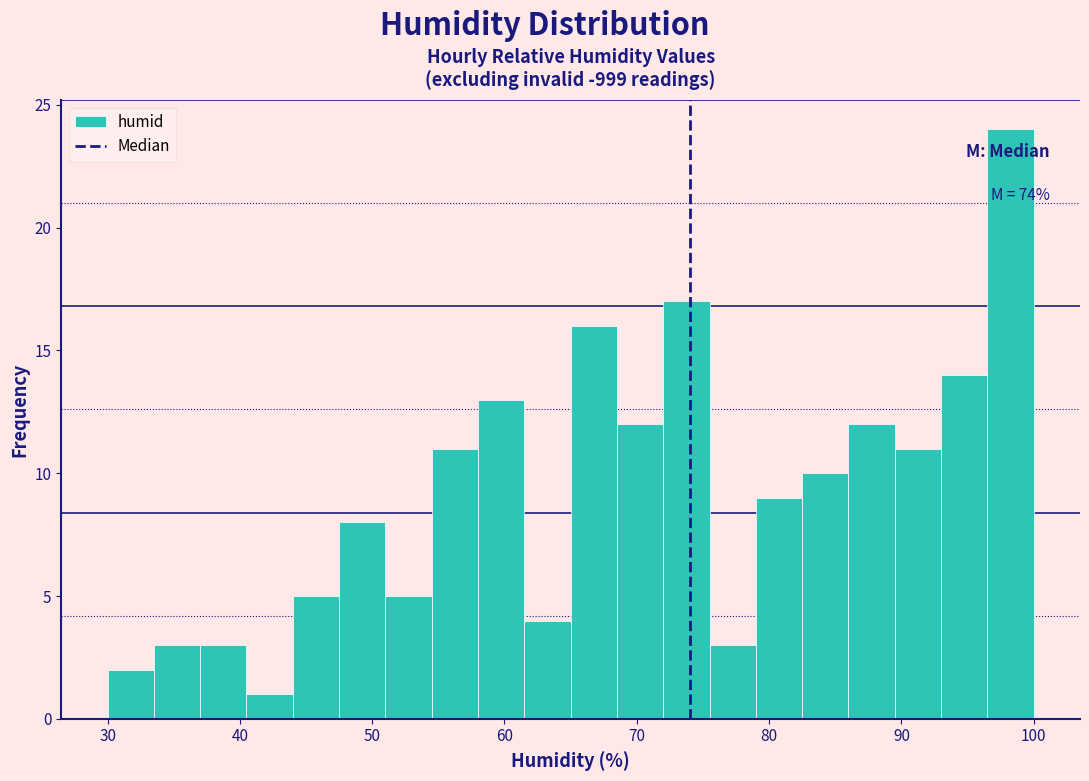

Around what value on the x-axis is the tallest bar? Give the approximate position of its centre, as read against the axis.

98